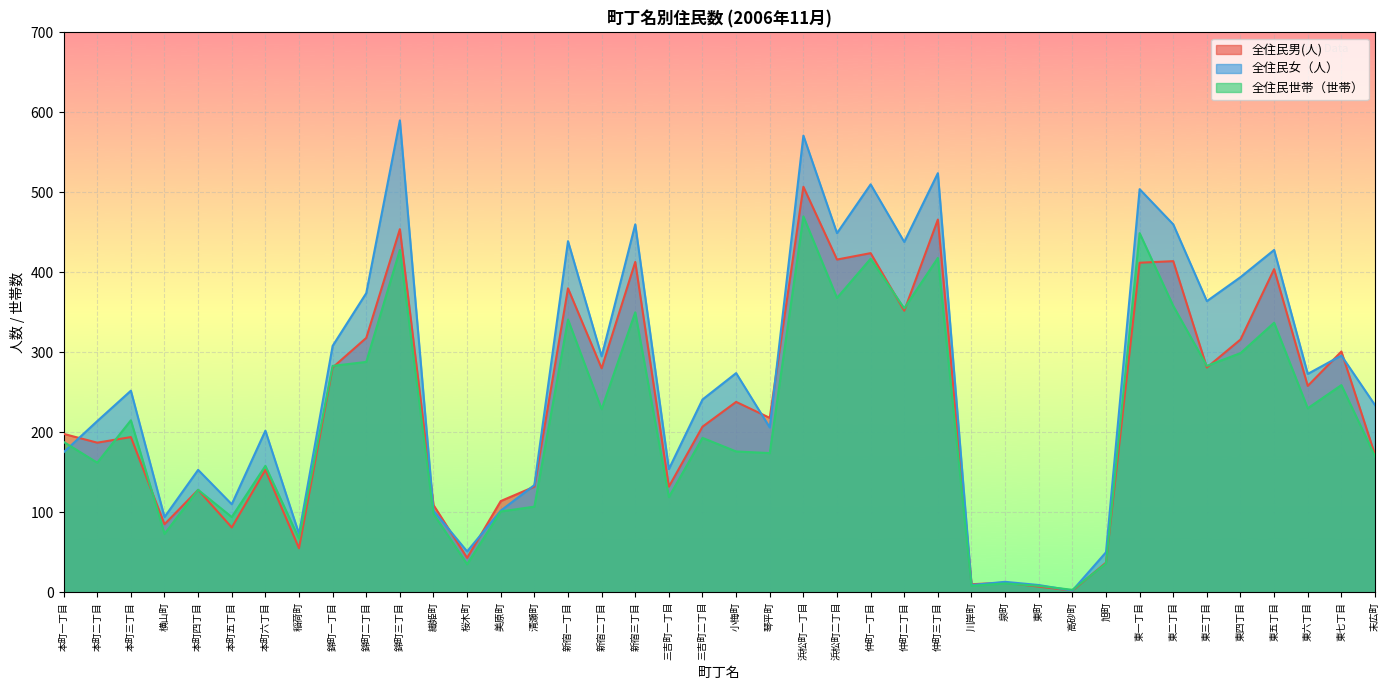

At which category does the chart reach its peak across all series?

錦町三丁目